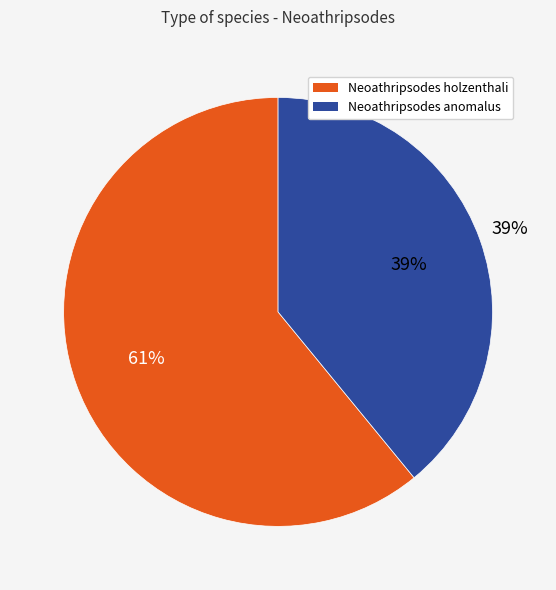

Is there a majority slice in this chart?

Yes